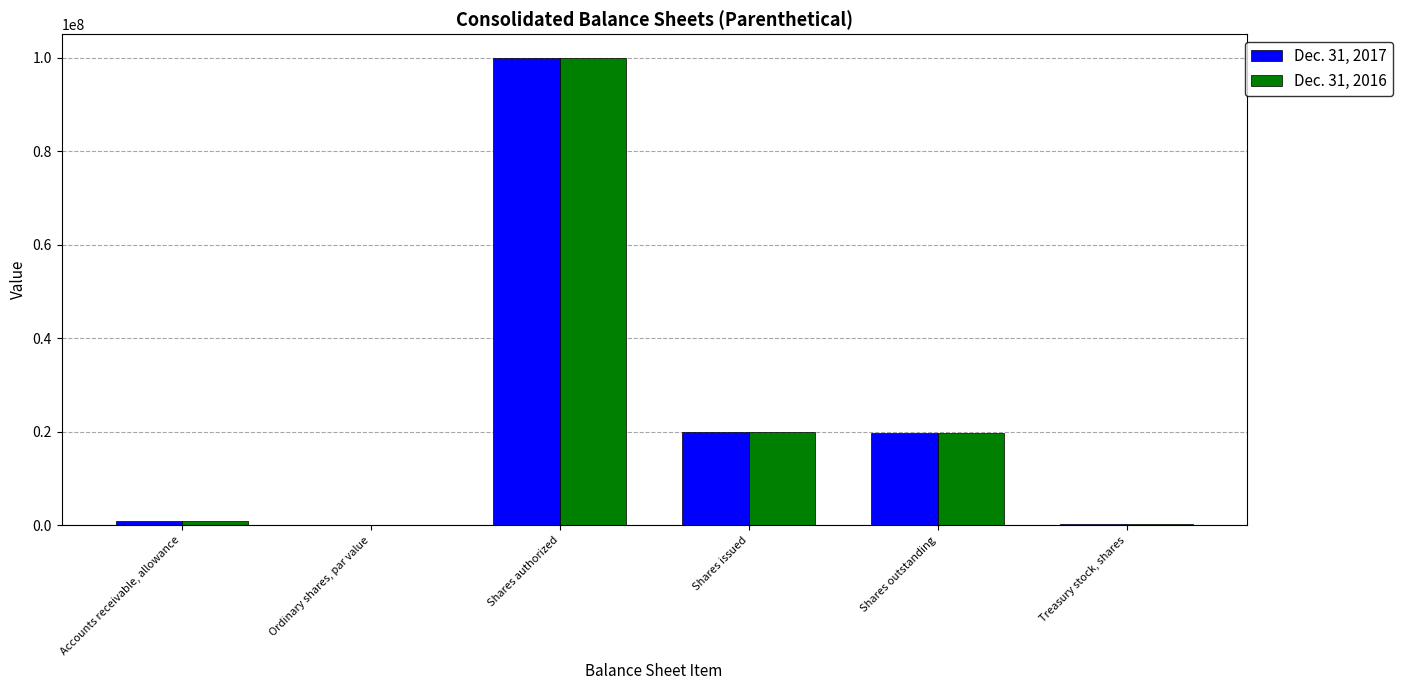

At which category is the sum across all series the highest?

Shares authorized